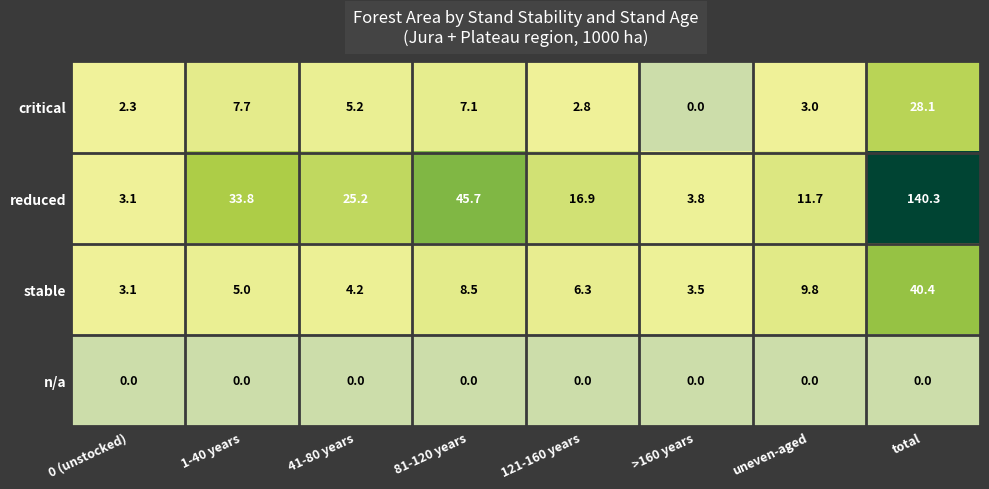

Between 1-40 years and 121-160 years, which series saw the biggest shift?

reduced